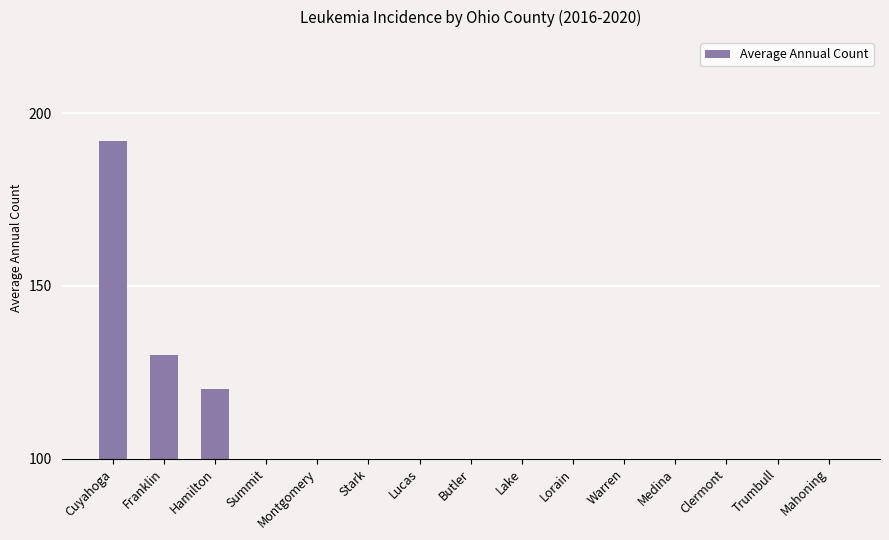

Reading left to right, extract all data points from this chart.

Cuyahoga=192	Franklin=130	Hamilton=120	Summit=91	Montgomery=80	Stark=62	Lucas=59	Butler=54	Lake=50	Lorain=45	Warren=38	Medina=32	Clermont=32	Trumbull=30	Mahoning=30